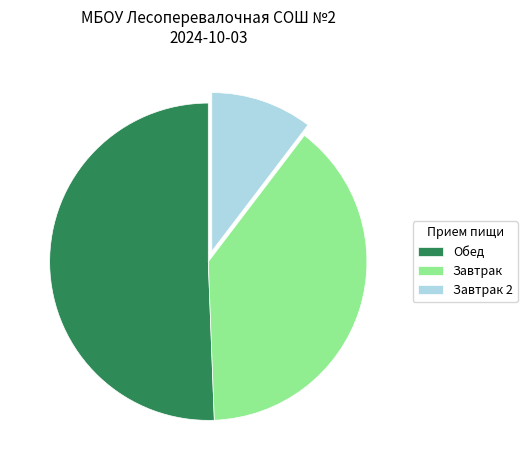

What is the smallest slice in the pie chart?

Завтрак 2